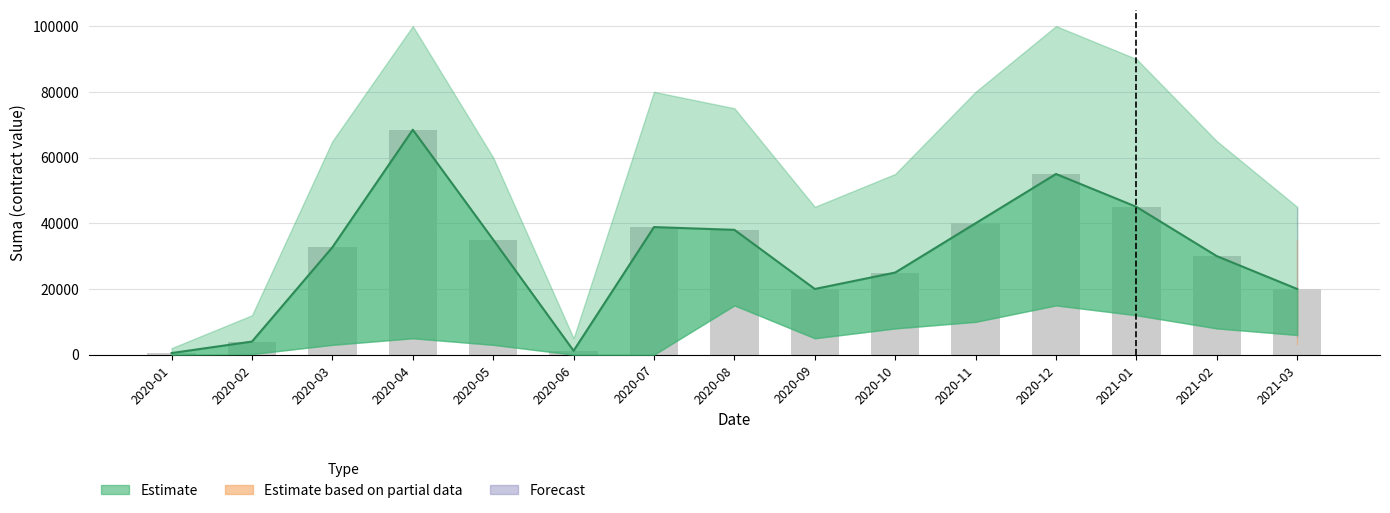

True or false: Estimate has a value of 13660 at 2021-03.

False